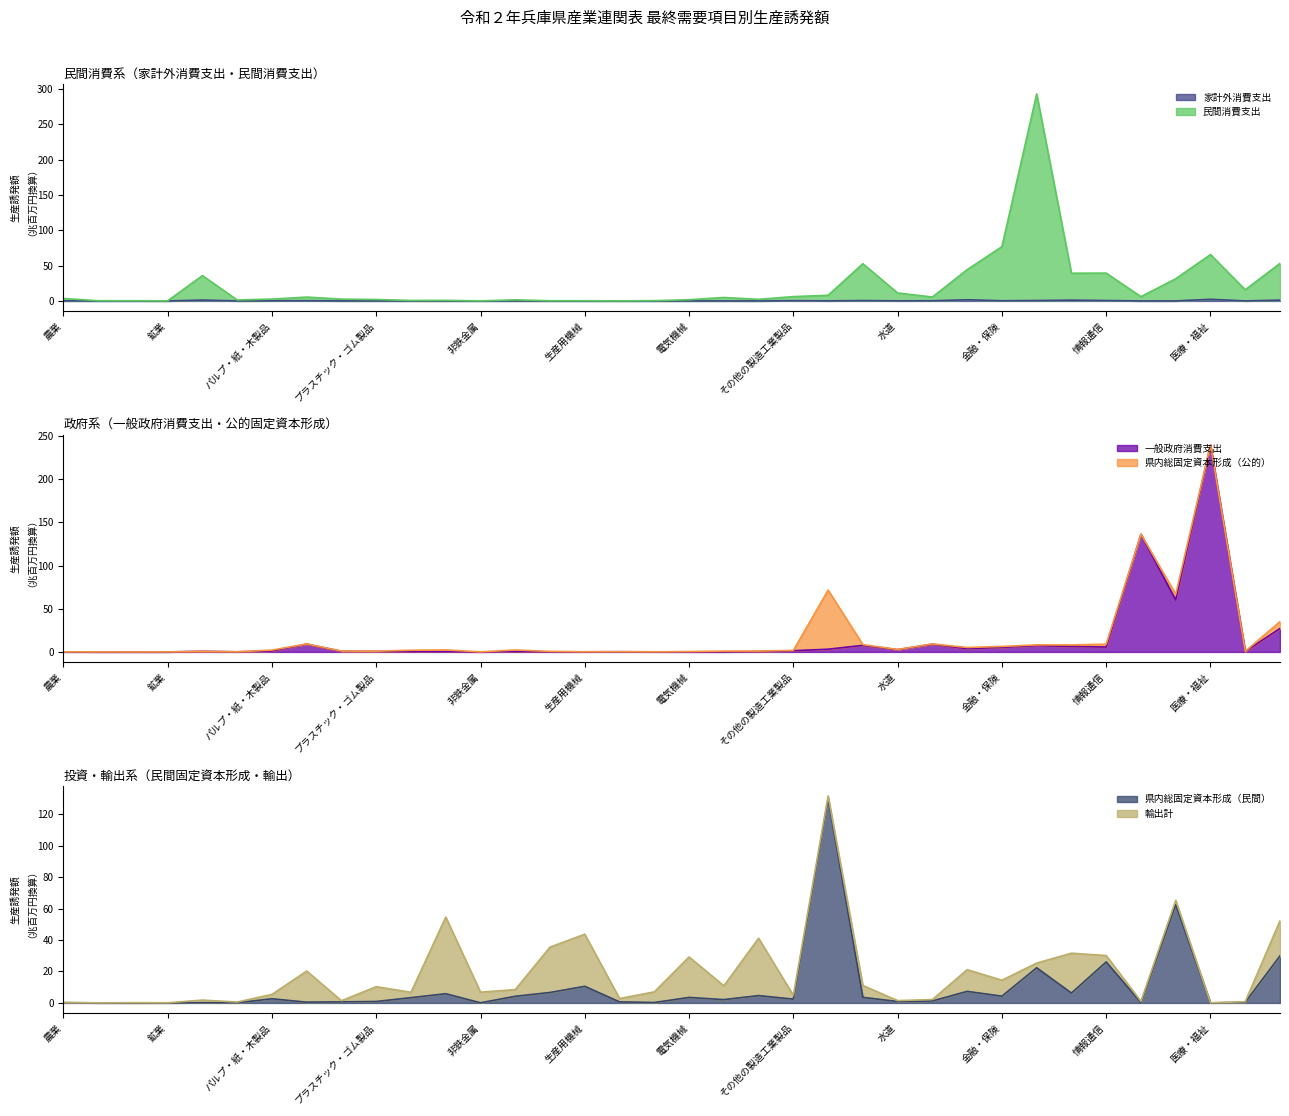

What is the sum of all 民間消費支出 values?

814.6